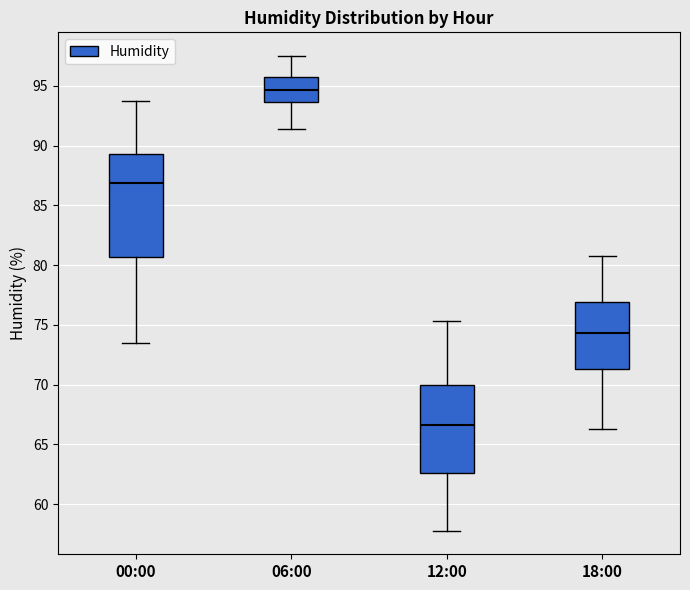

Reading left to right, transcribe this box plot: for each box, give where its median line is, the range the box spans, and where its two whiskers end, as read against the y-axis. The values are not printed on the chart, so give them approximately, as read against the axis.

00:00: median 87.0, box 80.5 to 89.5, whiskers 73.5 to 93.5
06:00: median 94.5, box 93.5 to 95.5, whiskers 91.5 to 97.5
12:00: median 66.5, box 62.5 to 70.0, whiskers 58.0 to 75.5
18:00: median 74.5, box 71.5 to 77.0, whiskers 66.5 to 81.0